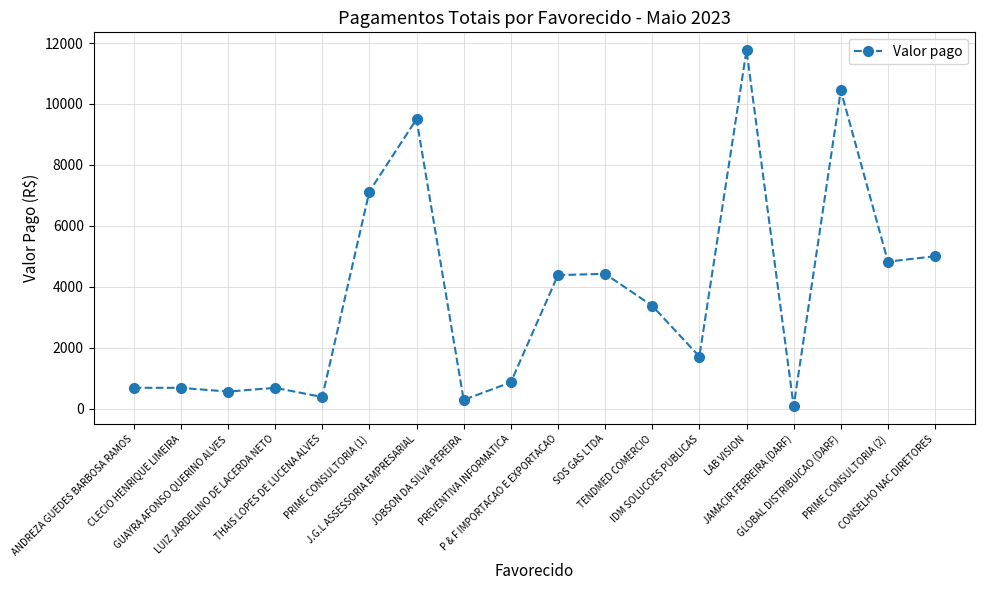

How many points are lower than both their immediate neighbors (excluding endpoints)?

6